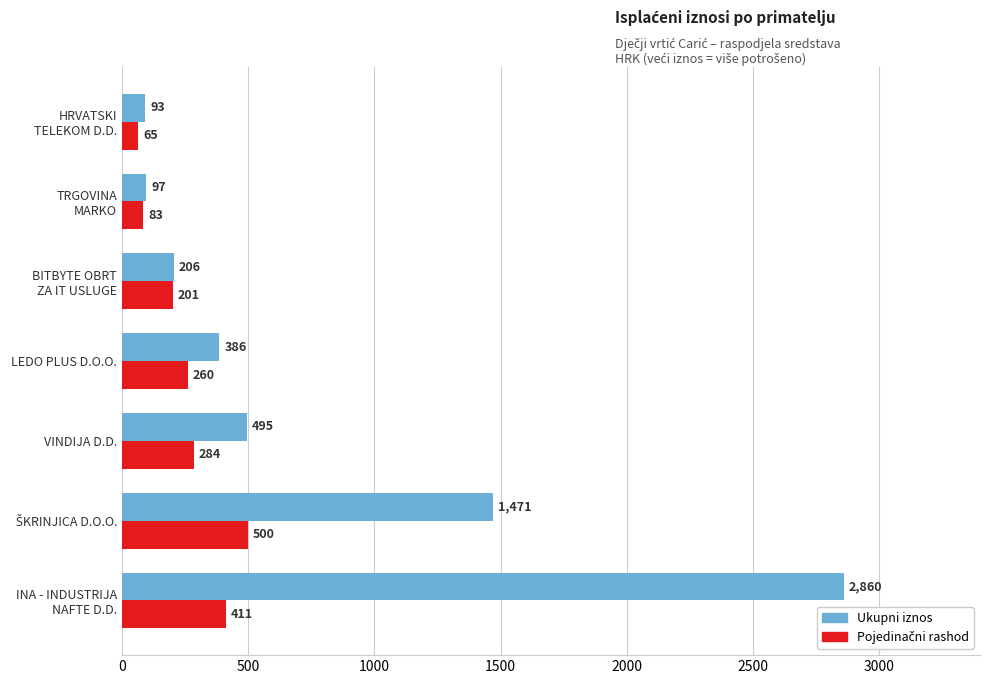

What is the maximum value for Ukupni iznos?

2859.7